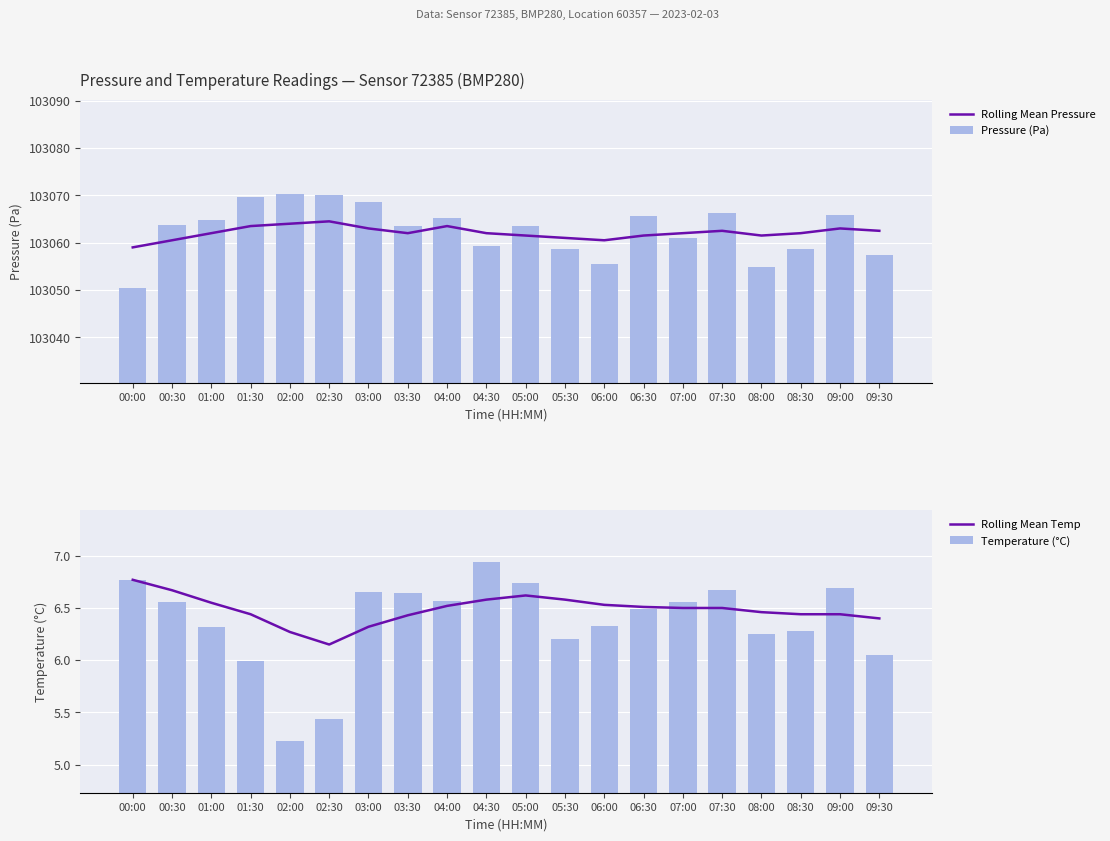

What are all the series names shown in the legend?

Rolling Mean Pressure, Pressure (Pa), Rolling Mean Temp, Temperature (°C)